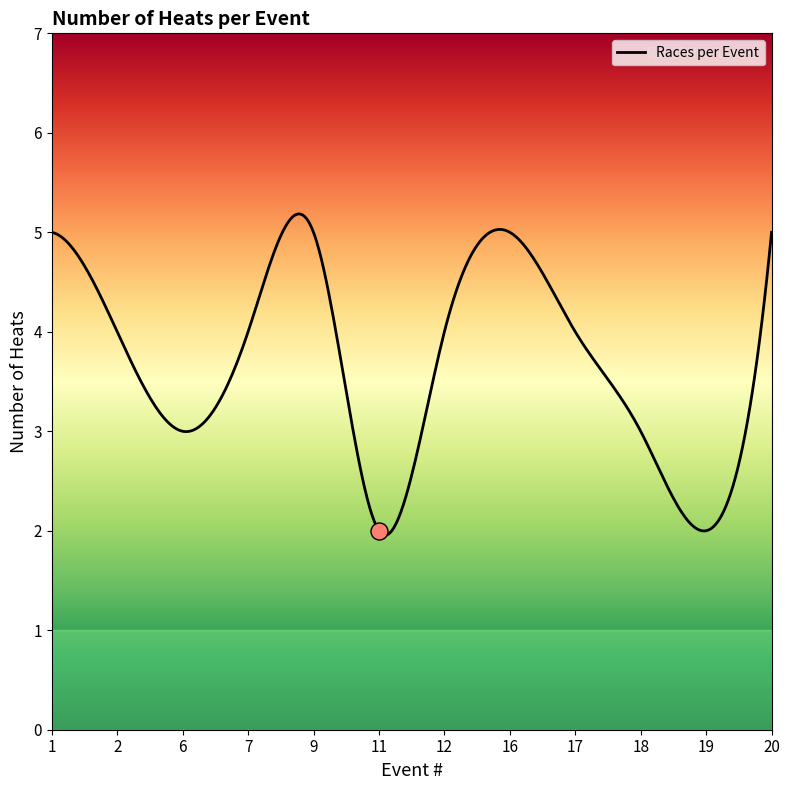

What is the change in value from 1 to 11?

-3